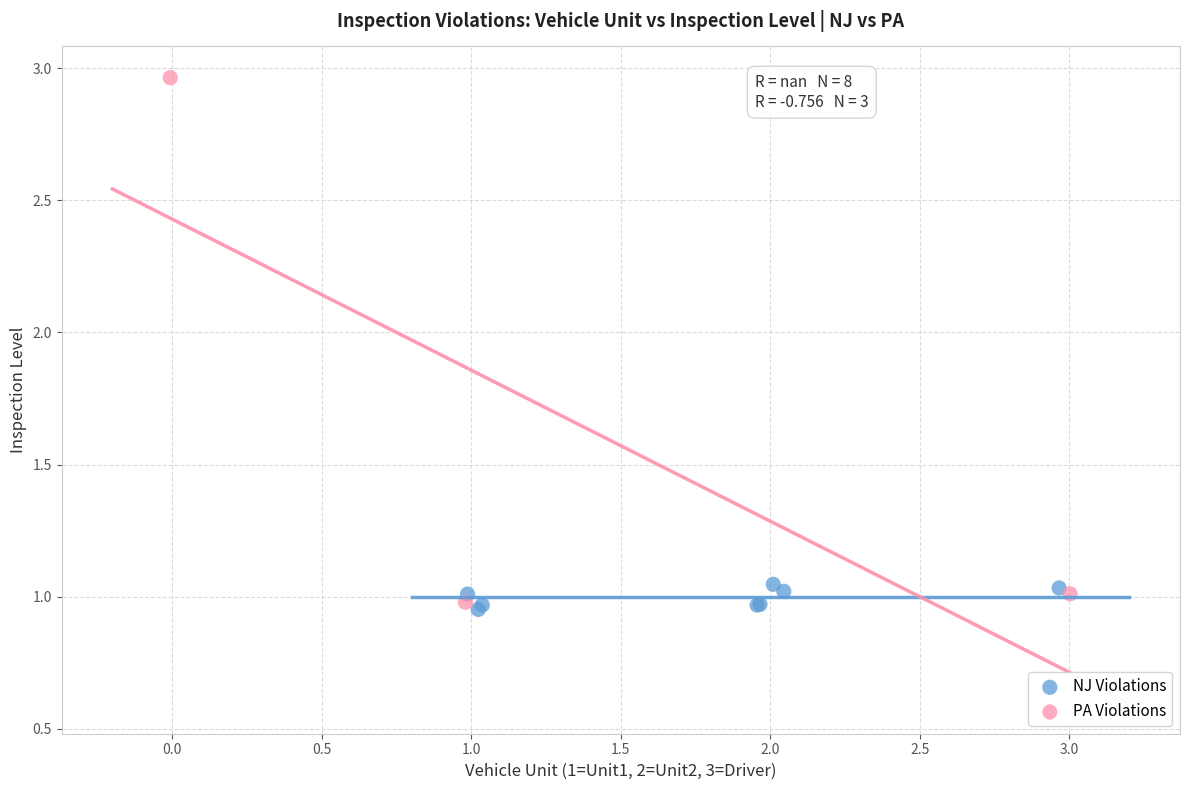

Which series has the widest spread of Y values?

PA Violations